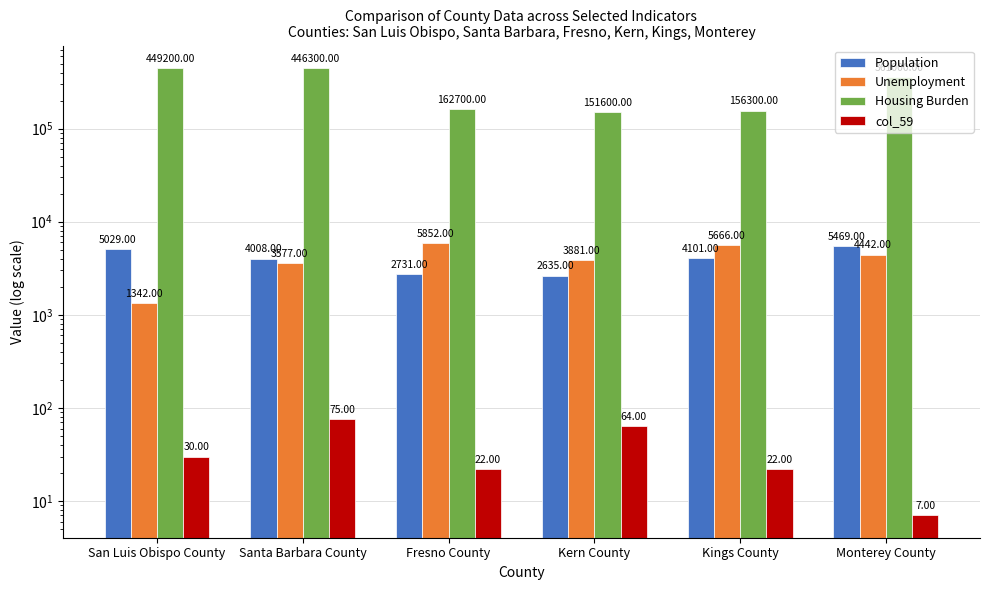

Is it true that Housing Burden equals 233658 at Fresno County?

False